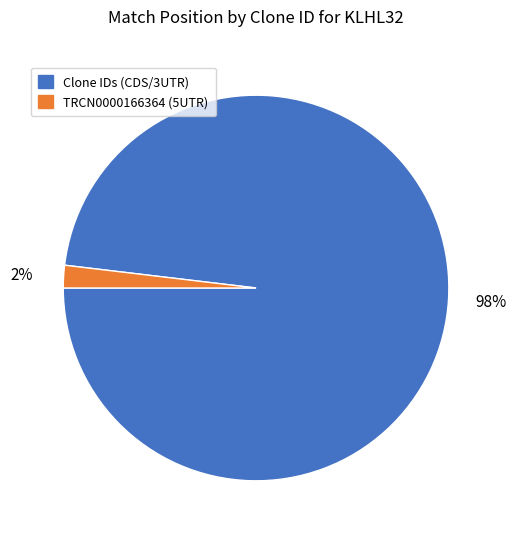

Is there a majority slice in this chart?

Yes